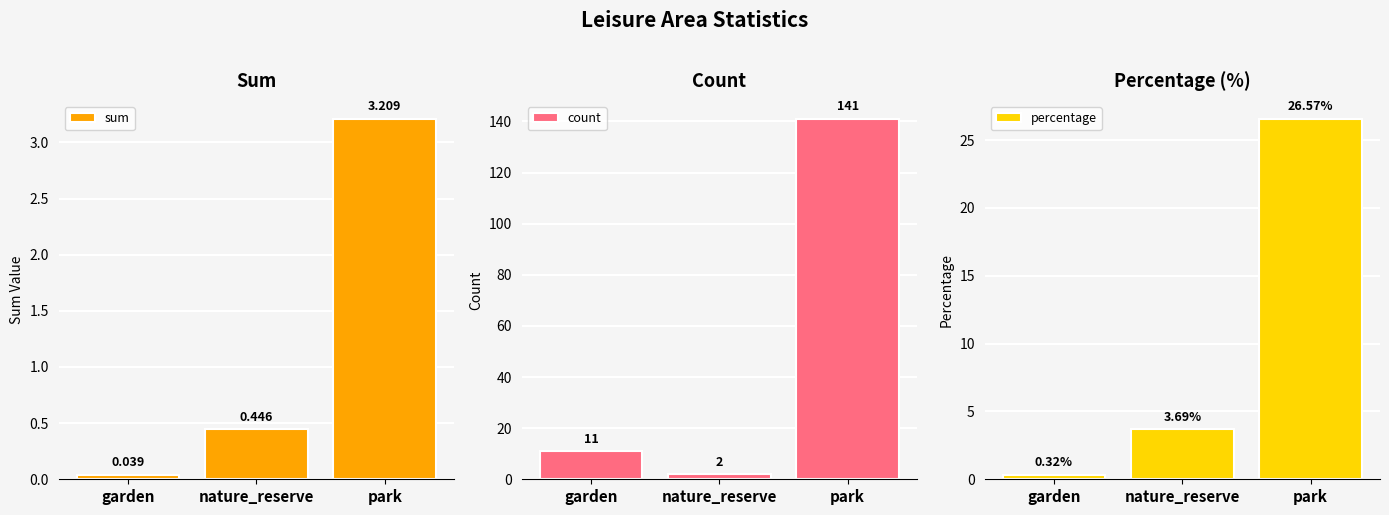

How many bars are there in each group?

3